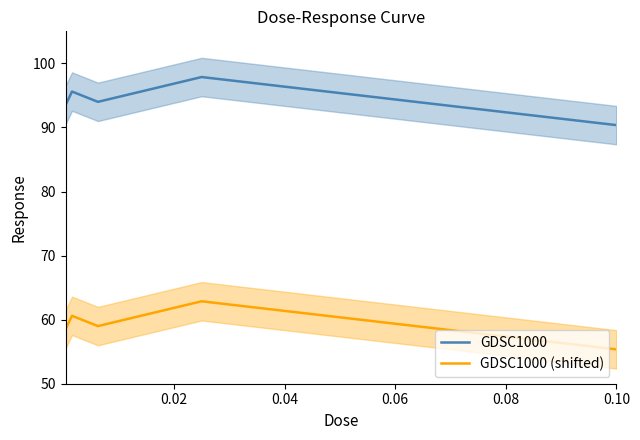

What is the highest value of the GDSC1000 series?

97.9